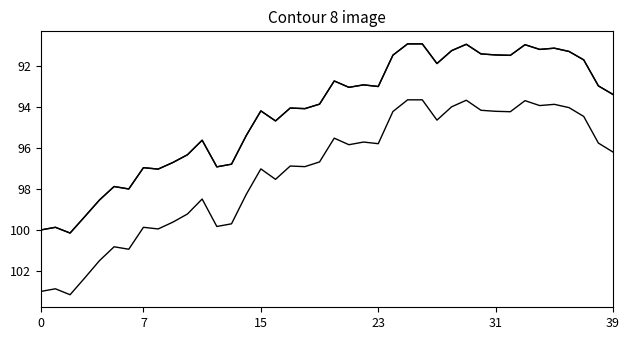

The value of Rücknahmepreis at 22 is 92.9. True or false?

True